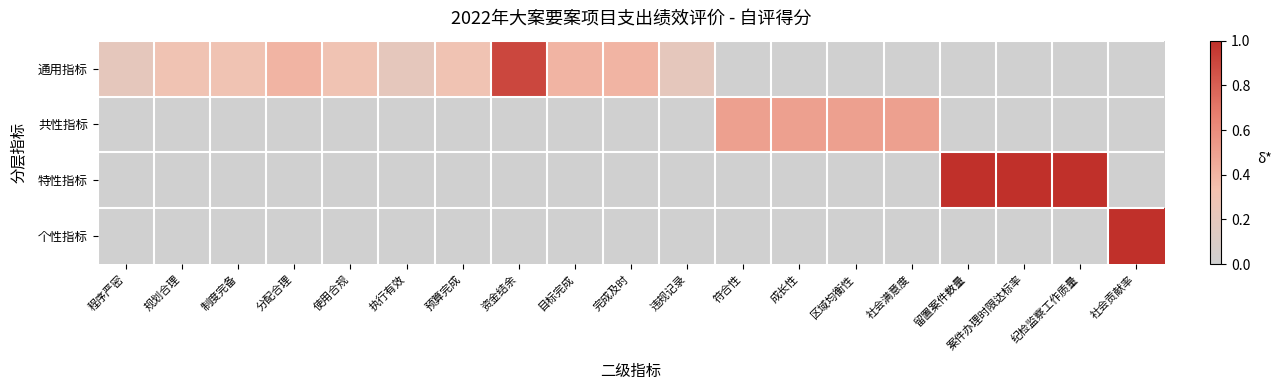

Reading left to right, list all the values displayed in this chart.

通用指标: 程序严密=0.2	规划合理=0.3	制度完备=0.3	分配合理=0.4	使用合规=0.3	执行有效=0.2	预算完成=0.3	资金结余=0.9	目标完成=0.4	完成及时=0.4	违规记录=0.2	符合性=0.0	成长性=0.0	区域均衡性=0.0	社会满意度=0.0	留置案件数量=0.0	案件办理时限达标率=0.0	纪检监察工作质量=0.0	社会贡献率=0.0
共性指标: 程序严密=0.0	规划合理=0.0	制度完备=0.0	分配合理=0.0	使用合规=0.0	执行有效=0.0	预算完成=0.0	资金结余=0.0	目标完成=0.0	完成及时=0.0	违规记录=0.0	符合性=0.5	成长性=0.5	区域均衡性=0.5	社会满意度=0.5	留置案件数量=0.0	案件办理时限达标率=0.0	纪检监察工作质量=0.0	社会贡献率=0.0
特性指标: 程序严密=0.0	规划合理=0.0	制度完备=0.0	分配合理=0.0	使用合规=0.0	执行有效=0.0	预算完成=0.0	资金结余=0.0	目标完成=0.0	完成及时=0.0	违规记录=0.0	符合性=0.0	成长性=0.0	区域均衡性=0.0	社会满意度=0.0	留置案件数量=1.0	案件办理时限达标率=1.0	纪检监察工作质量=1.0	社会贡献率=0.0
个性指标: 程序严密=0.0	规划合理=0.0	制度完备=0.0	分配合理=0.0	使用合规=0.0	执行有效=0.0	预算完成=0.0	资金结余=0.0	目标完成=0.0	完成及时=0.0	违规记录=0.0	符合性=0.0	成长性=0.0	区域均衡性=0.0	社会满意度=0.0	留置案件数量=0.0	案件办理时限达标率=0.0	纪检监察工作质量=0.0	社会贡献率=1.0